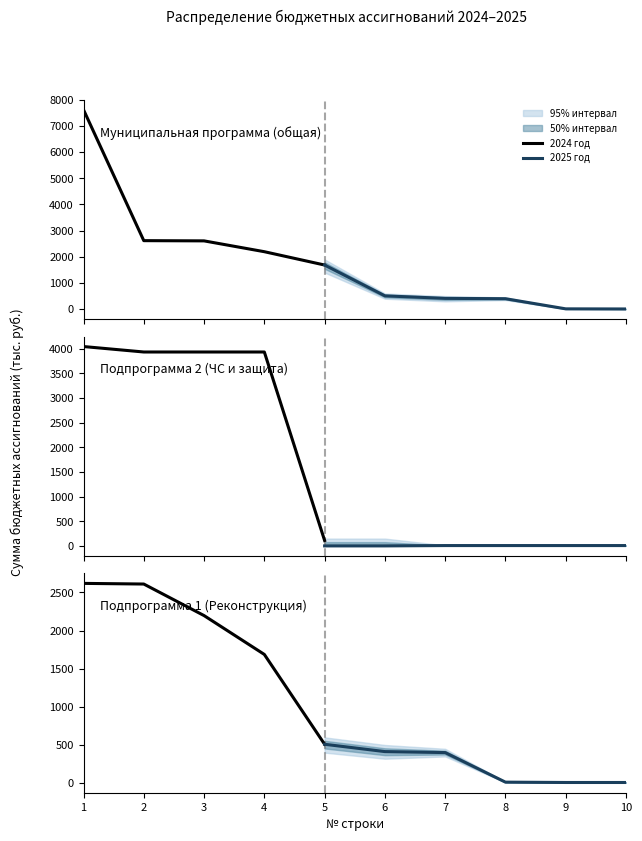

What is the maximum value shown in the chart?

7621.0